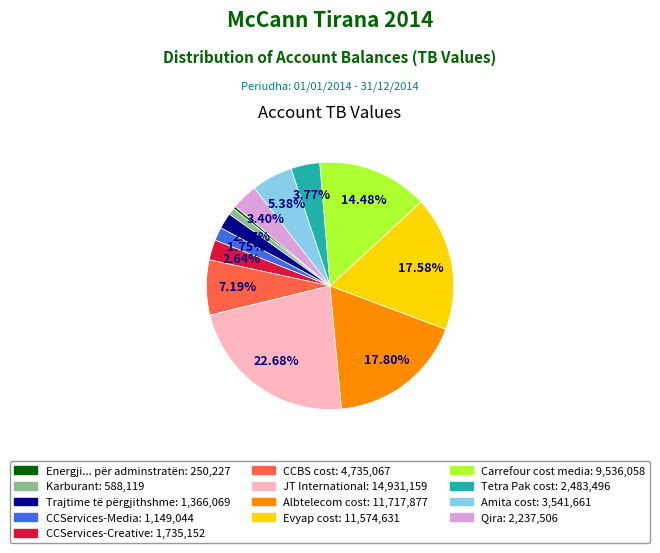

Do Trajtime të përgjithshme and CCBS cost together represent more than half of the pie?

No